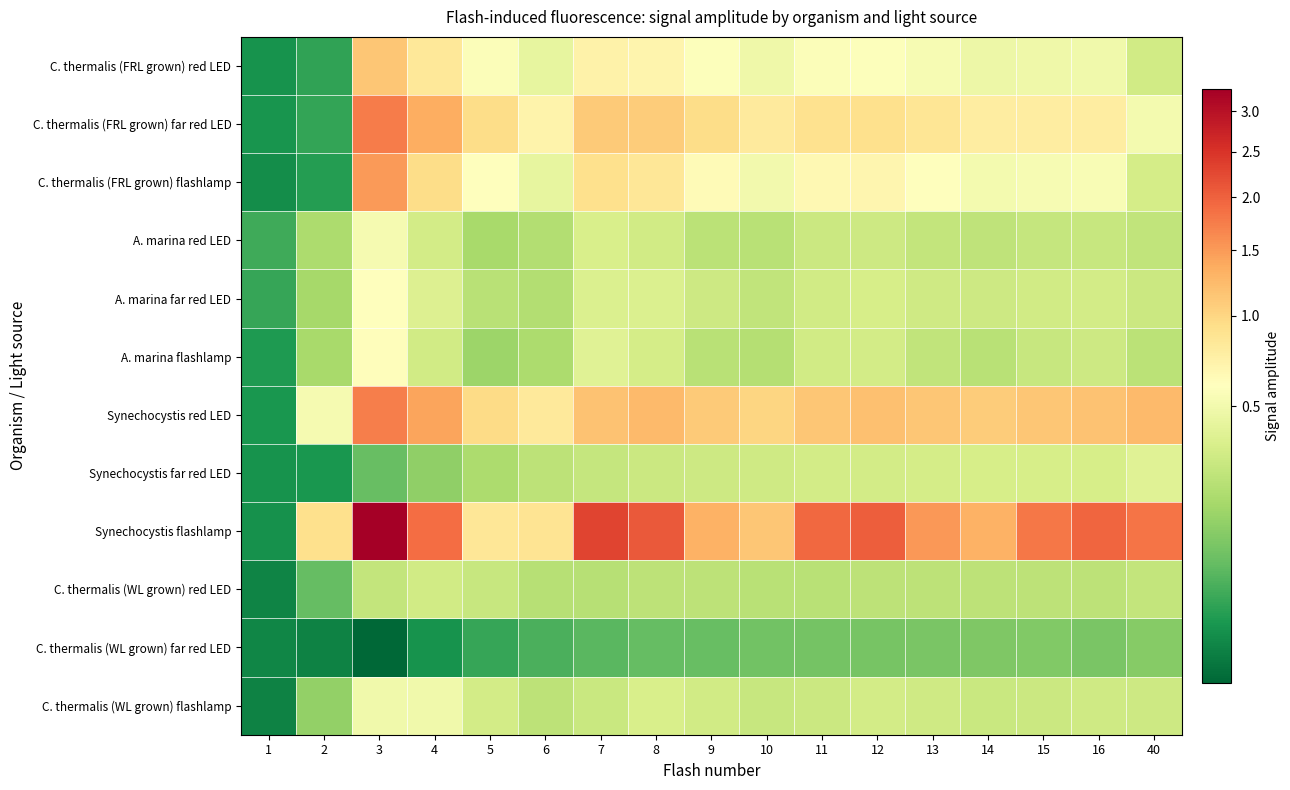

Which series has the largest range (max minus min)?

Synechocystis flashlamp